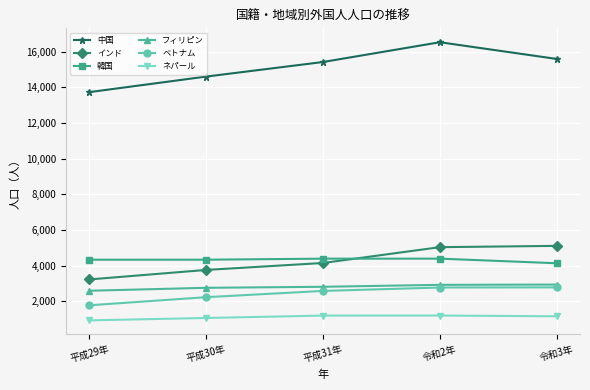

True or false: 韓国 and ネパール intersect in this chart.

False